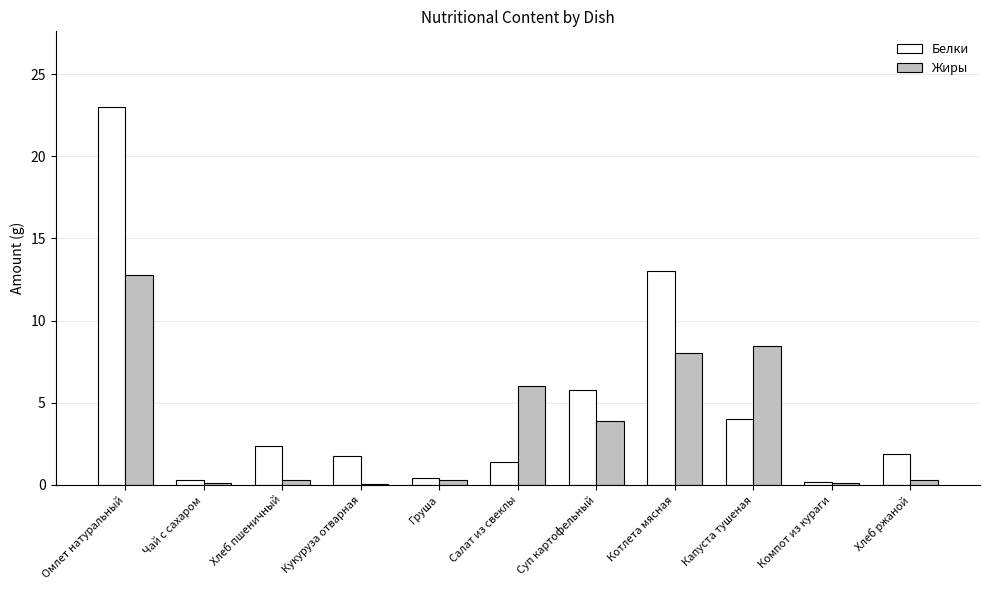

Where is Белки nearest to the value 11?

Котлета мясная